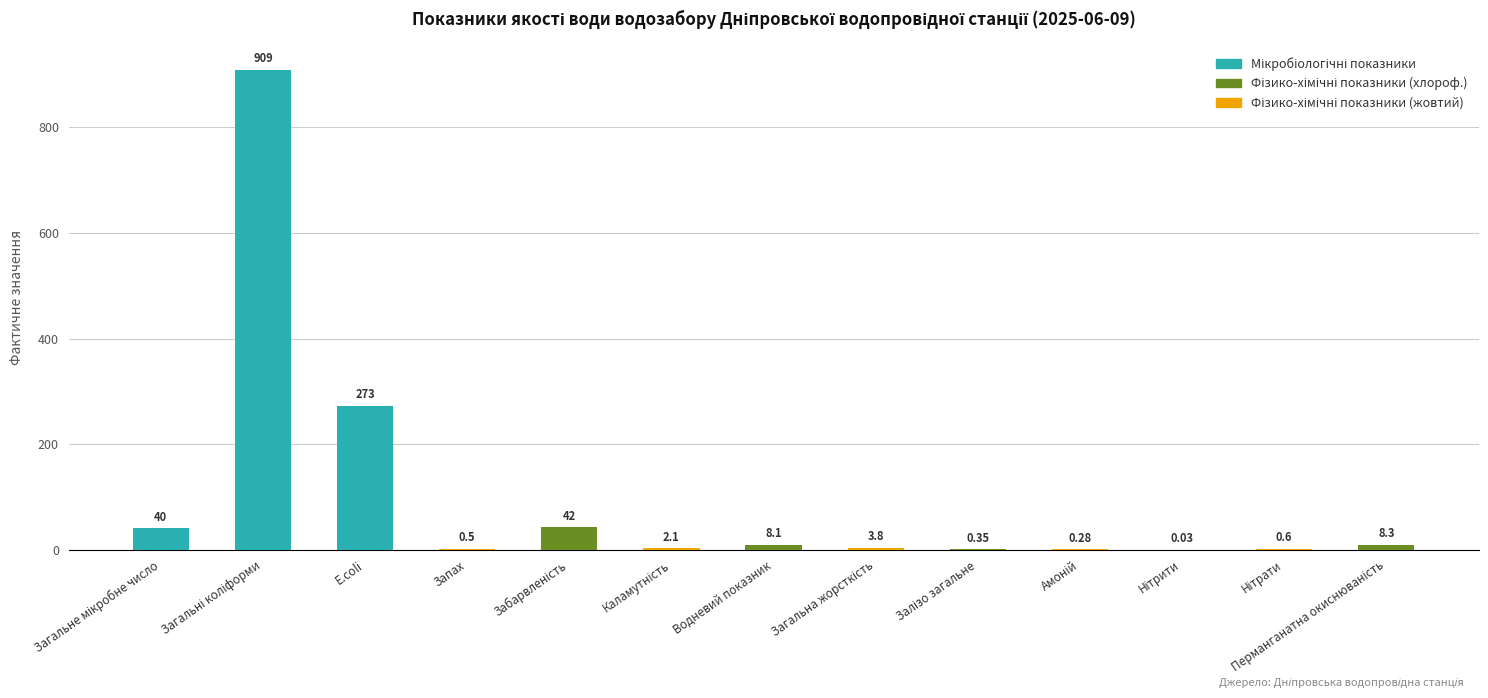

What is the change in value from Запах to Загальна жорсткість?

+3.3